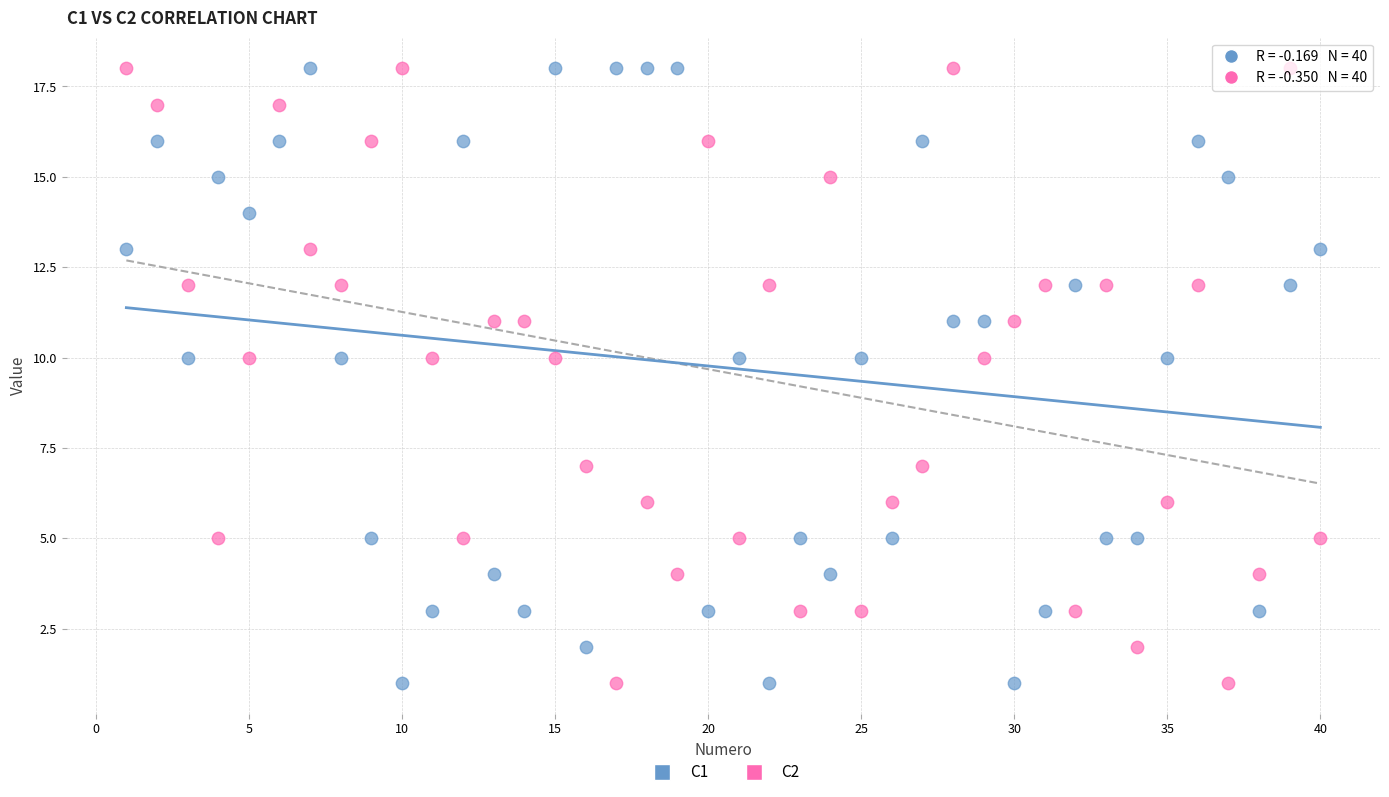

Across all data points, what is the range of Y values (max minus min)?

17